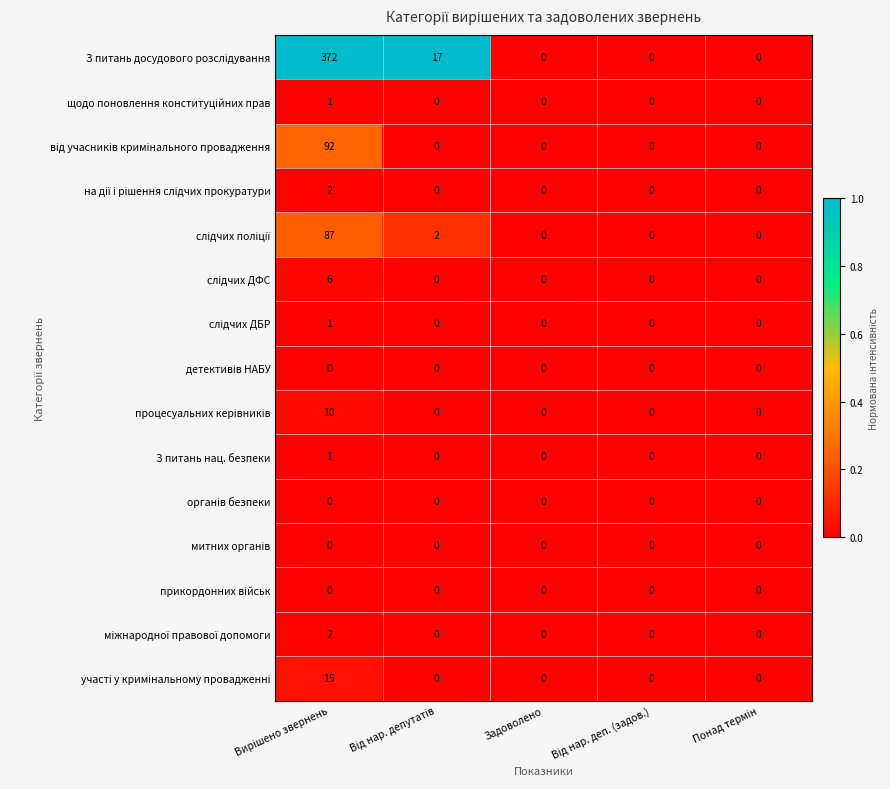

Count the З питань нац. безпеки values in the range 0 to 1.

5